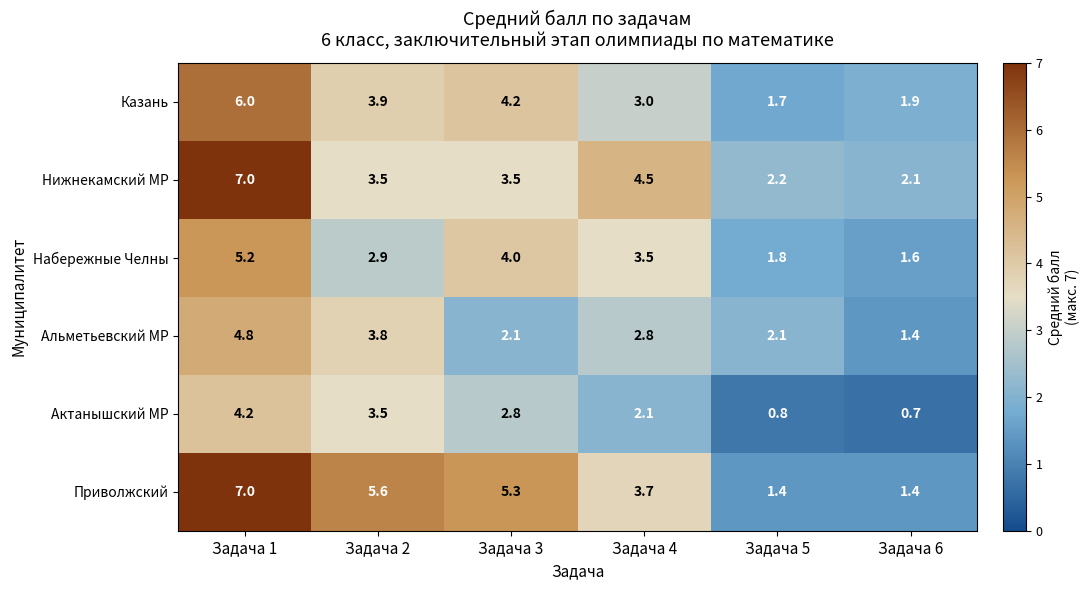

List the series in order of their overall mean, highest first.

Приволжский, Нижнекамский МР, Казань, Набережные Челны, Альметьевский МР, Актанышский МР